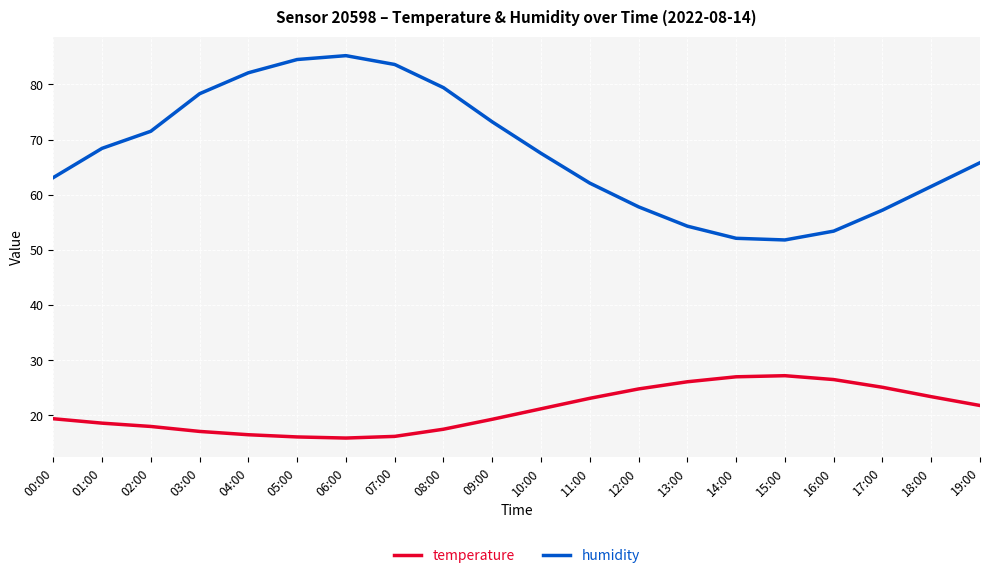

How many lines are shown in the chart?

2